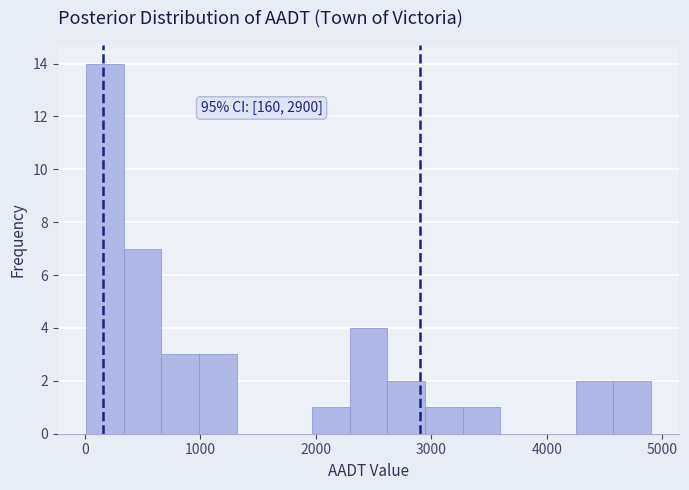

Around what value on the x-axis is the tallest bar? Give the approximate position of its centre, as read against the axis.

200